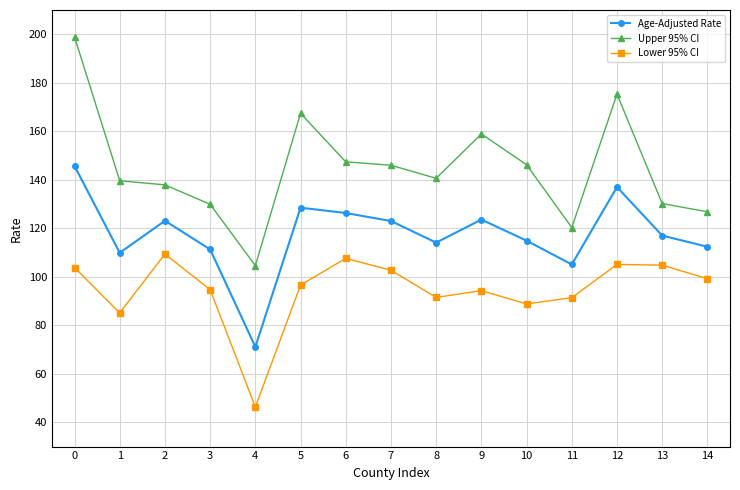

True or false: Age-Adjusted Rate and Lower 95% CI cross at least once.

False